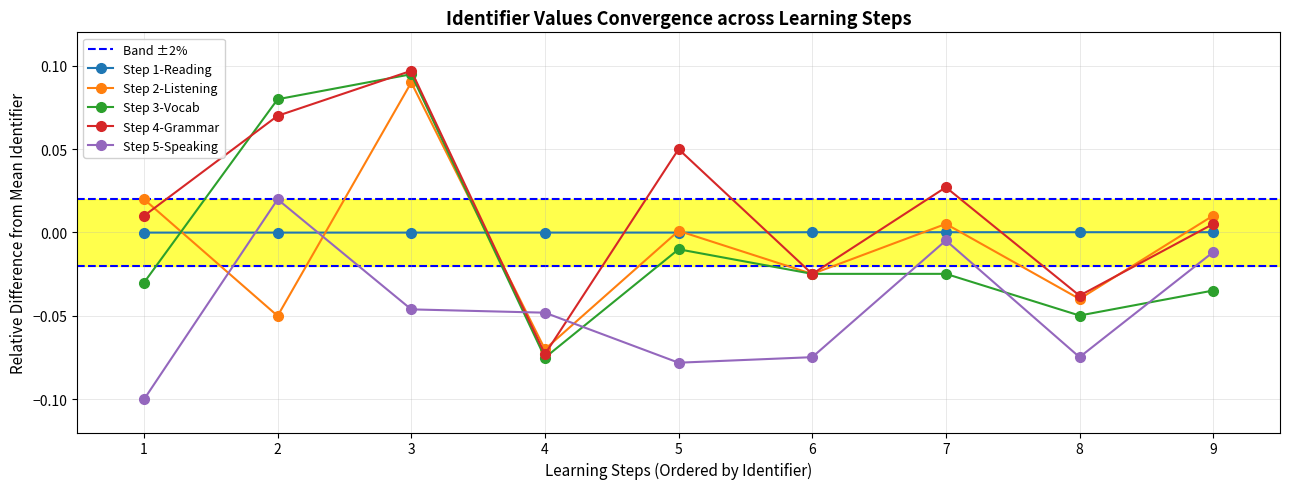

The value of Step 2-Listening at 8 is -0.1. True or false?

False